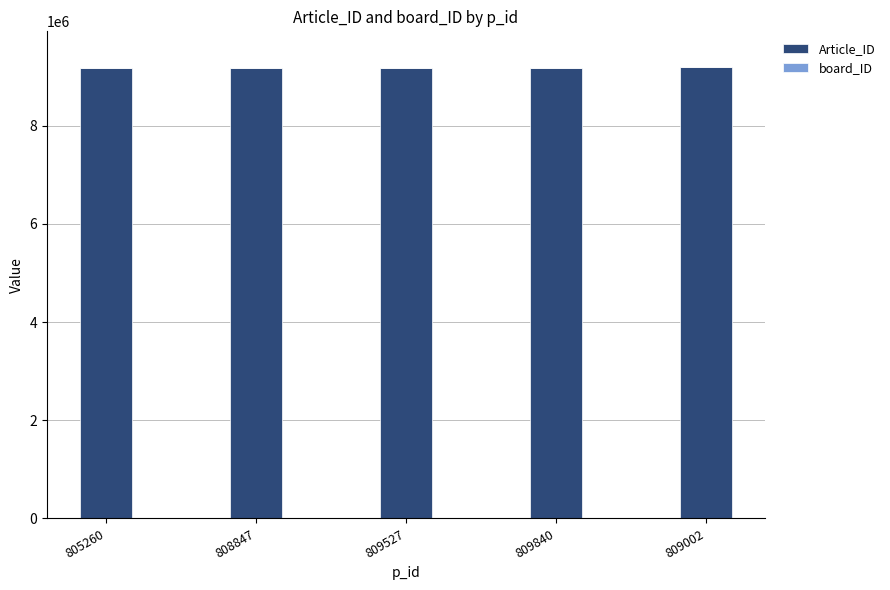

Does the chart contain stacked bars?

Yes